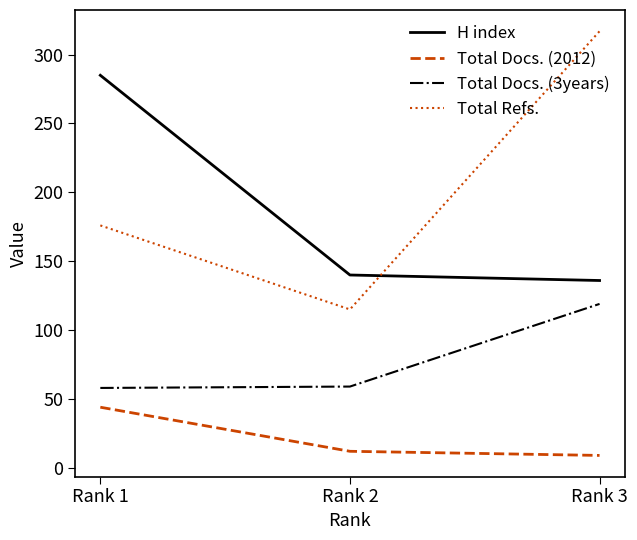

What is the lowest value of the Total Docs. (2012) series?

9